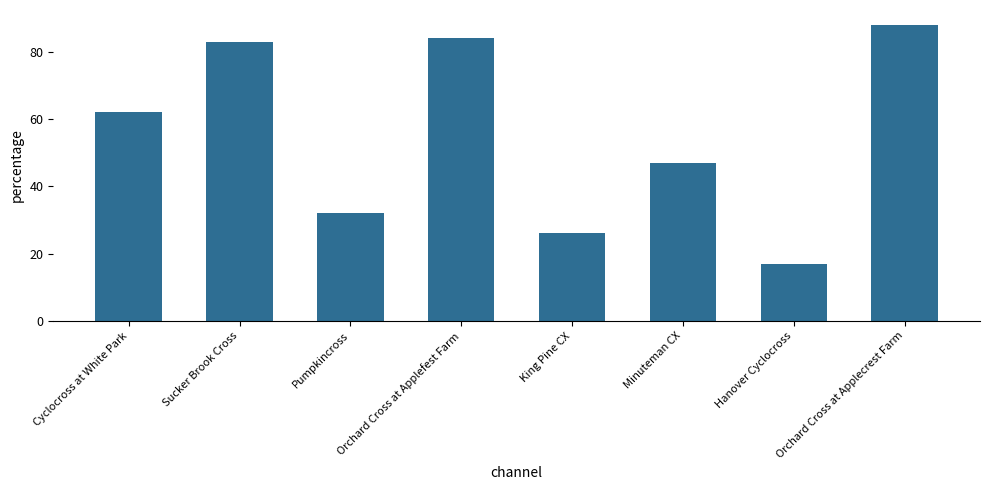

How many data points are less than 62?

4